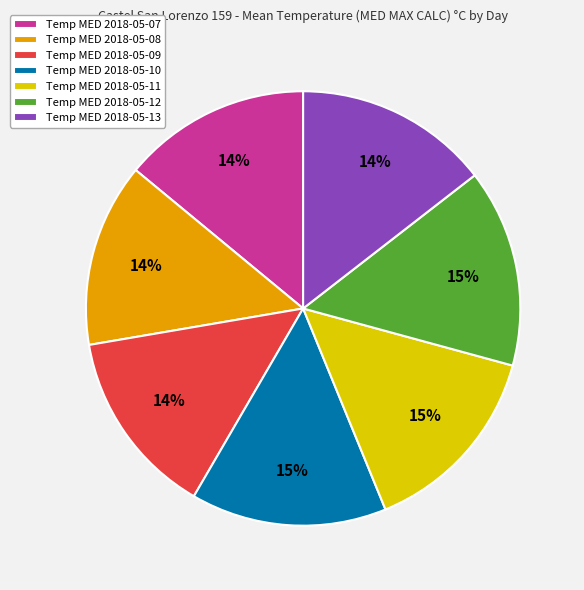

True or false: Temp MED 2018-05-08 accounts for 14% of the total.

True